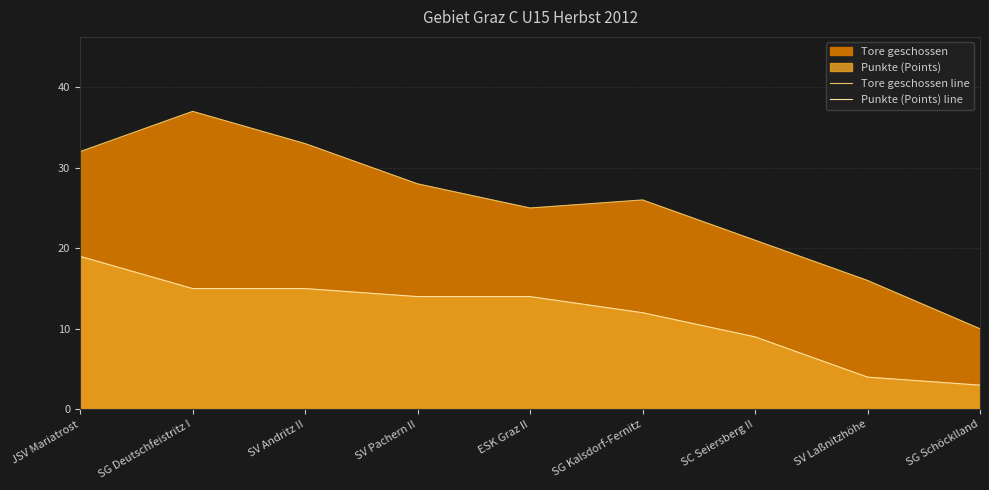

Is it true that Punkte (Points) line equals 14 at SV Pachern II?

True